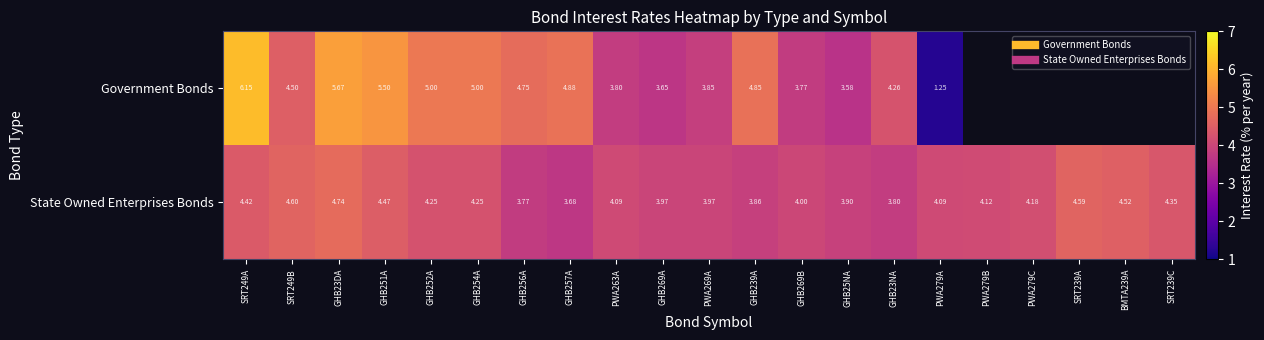

True or false: State Owned Enterprises Bonds has a value of 4.6 at SRT239A.

True